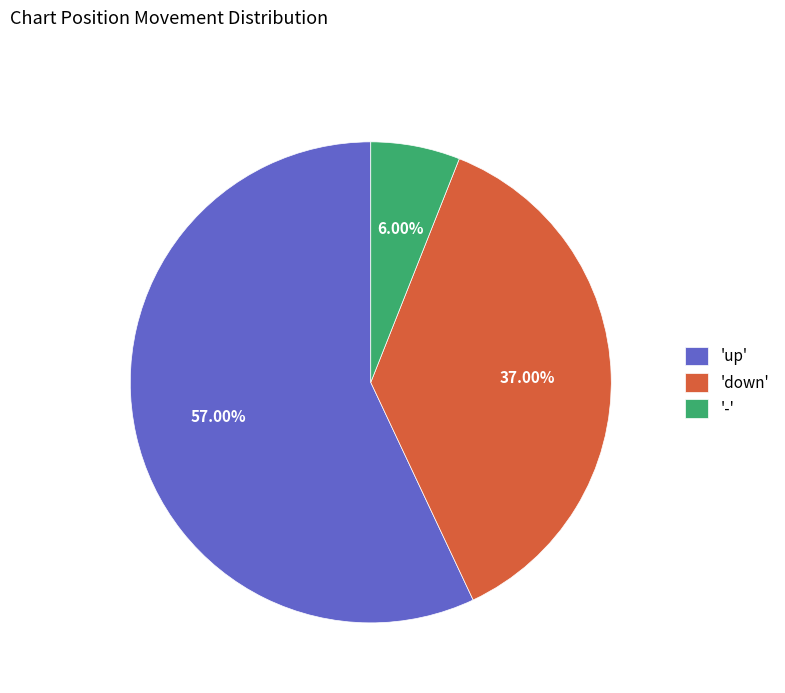

Approximately how many times larger is the value at 'down' compared to 'up'?

0.6